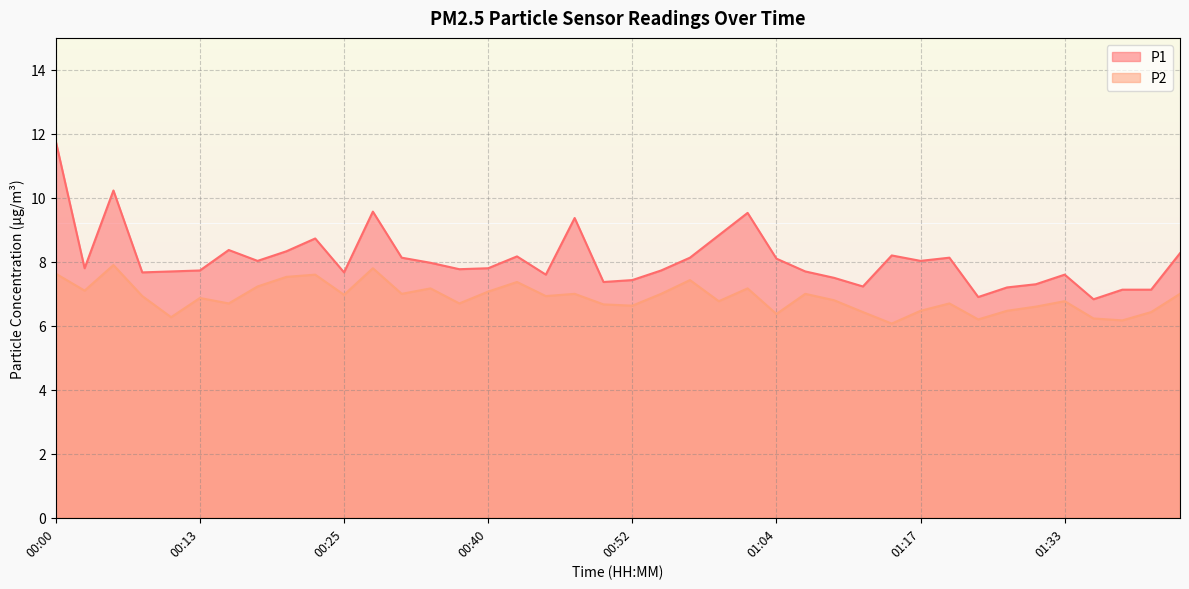

Which has a higher value, 01:02 or 00:10?

01:02